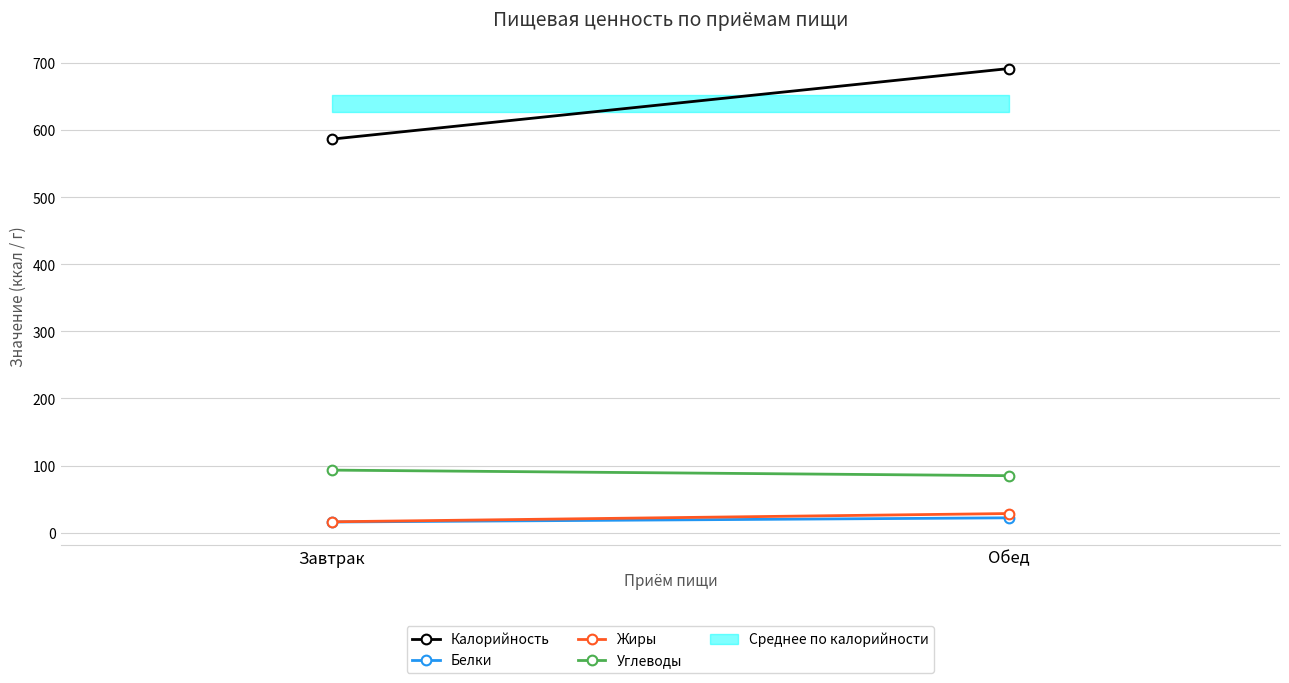

The Калорийность series shows 586.4 at Завтрак. True or false?

True